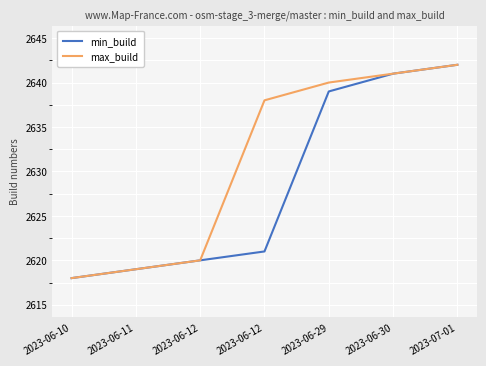

How many lines are shown in the chart?

2